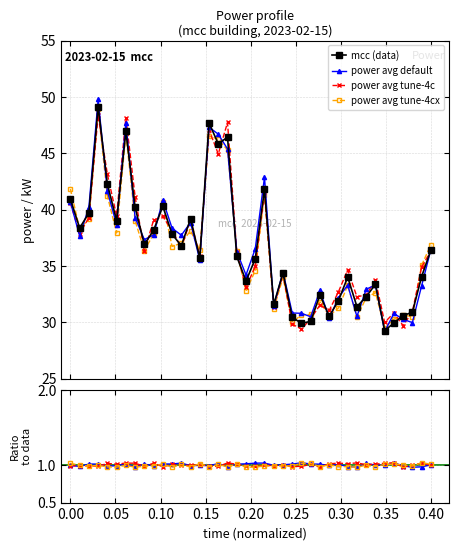

What are all the series names shown in the legend?

mcc (data), power avg default, power avg tune-4c, power avg tune-4cx